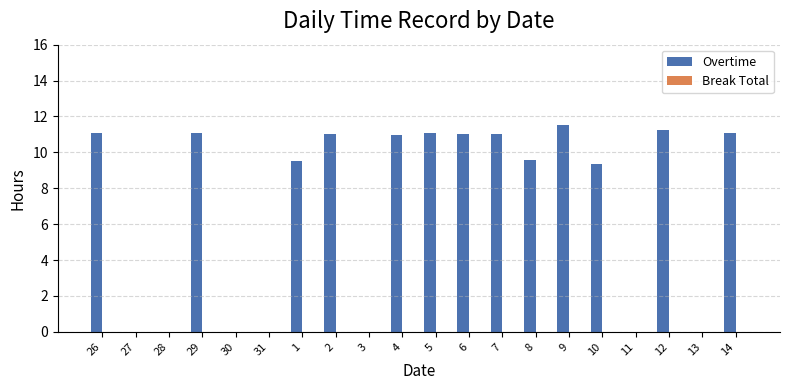

Is it true that the value at 14 is 11.1?

True